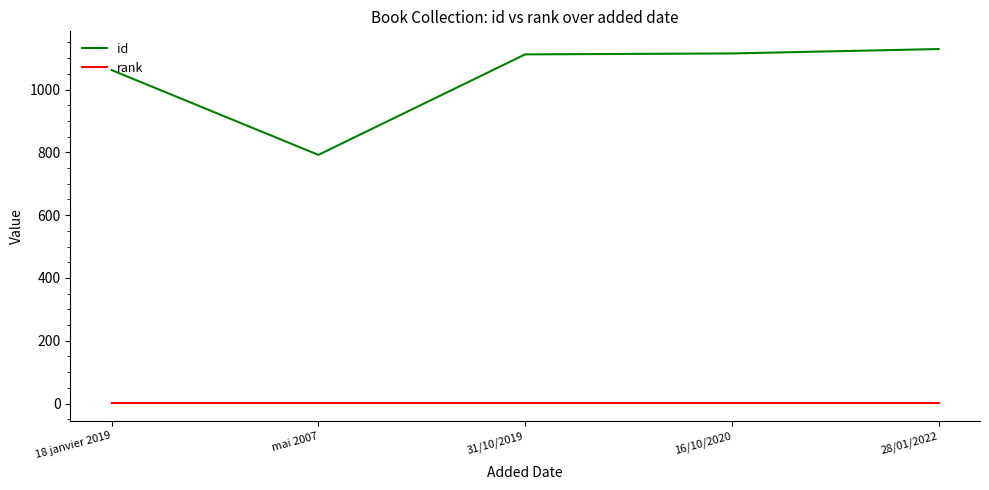

Which series has the largest total across all categories?

id